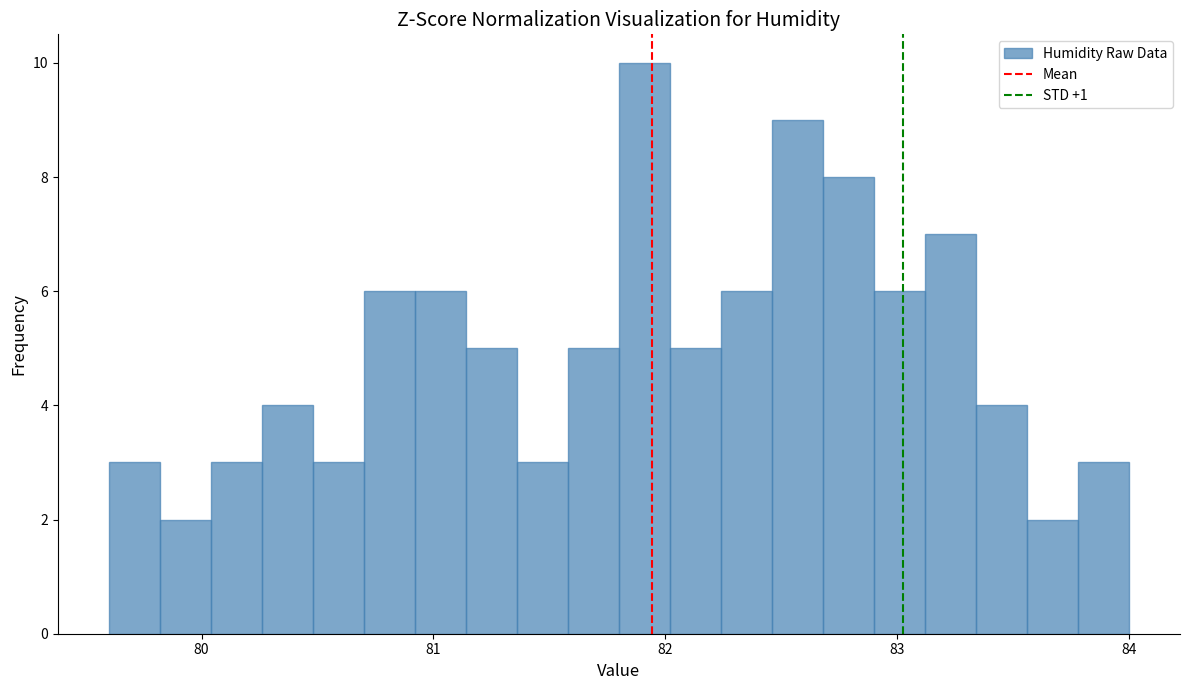

Around what value on the x-axis is the tallest bar? Give the approximate position of its centre, as read against the axis.

81.9